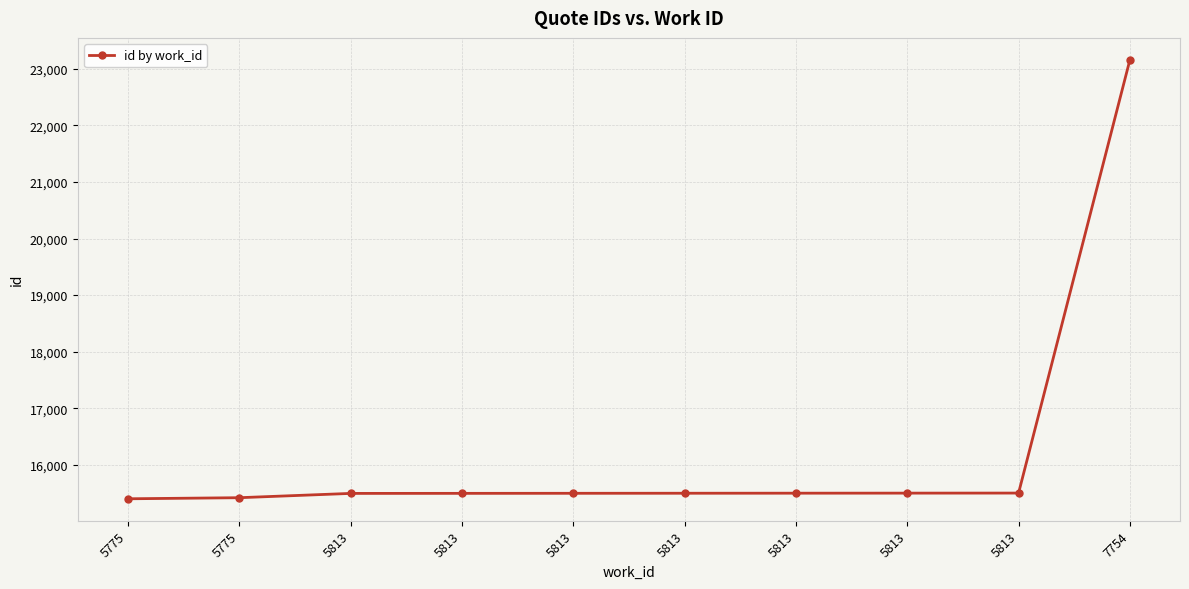

Count the number of categories in the chart.

10